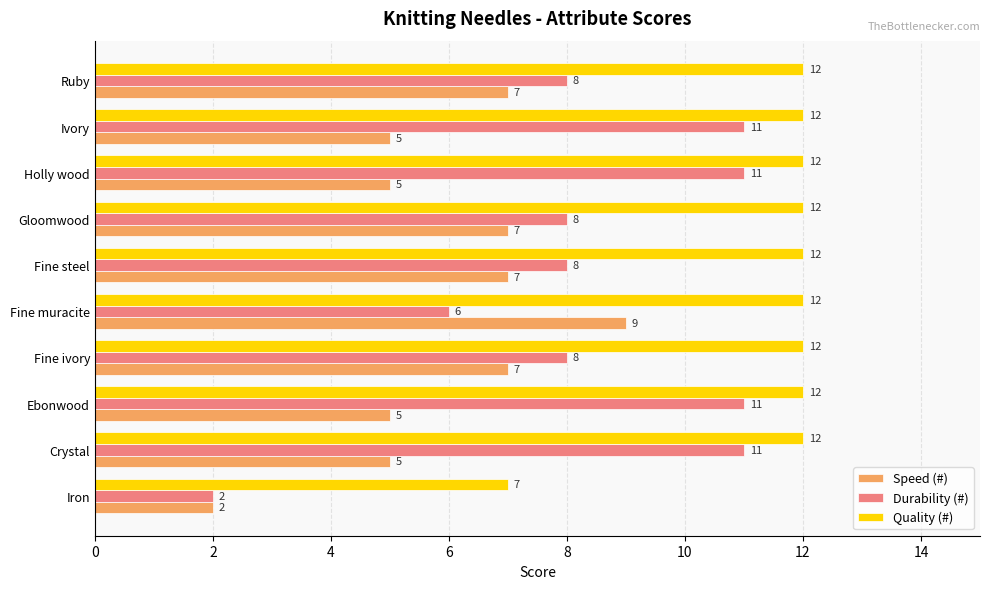

What is the minimum value shown in the chart?

2